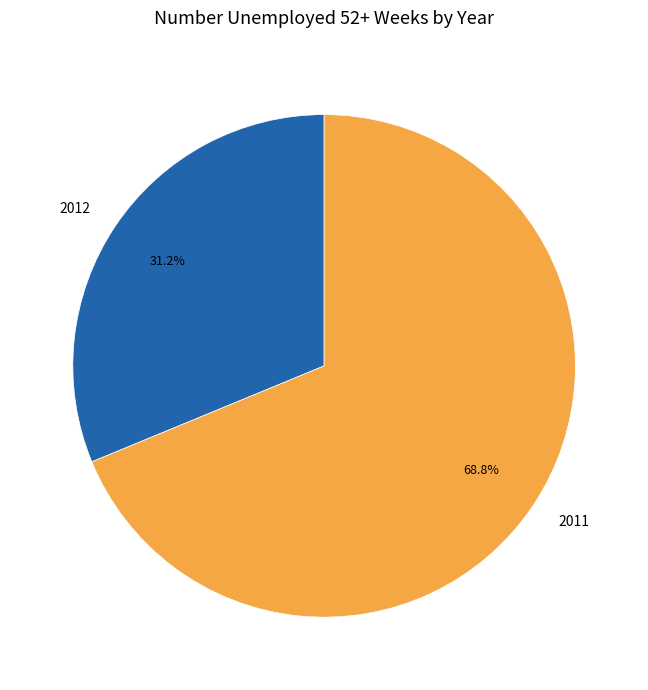

Is the sum of 2011 and 2012 greater than half?

Yes